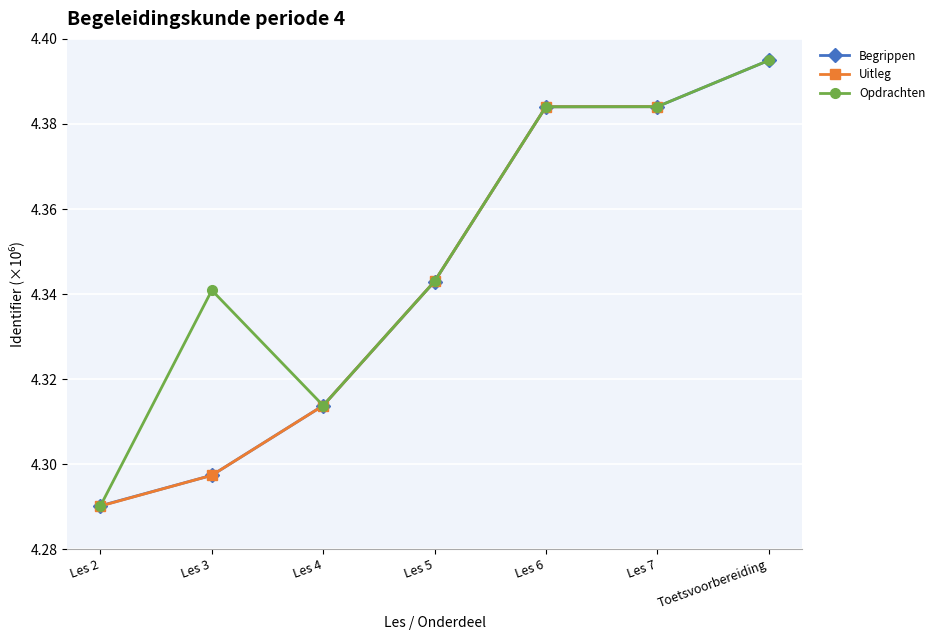

True or false: Opdrachten has more than 2 interior local peaks.

False